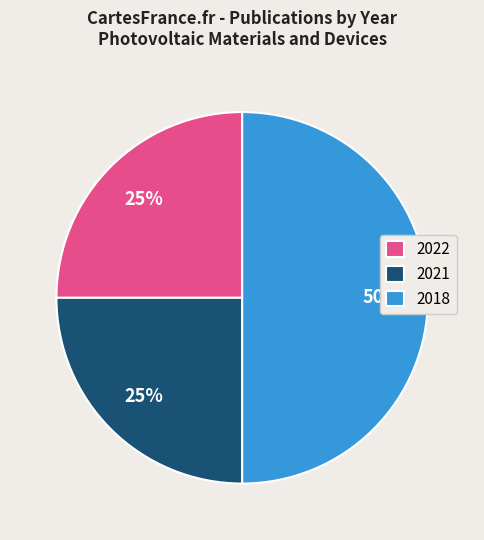

True or false: 2018 accounts for 59% of the total.

False